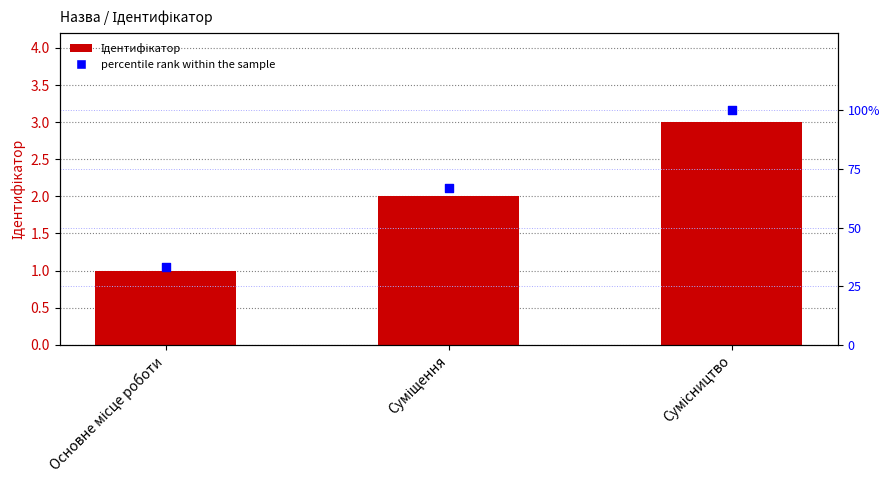

Which series has the largest total across all categories?

percentile rank within the sample